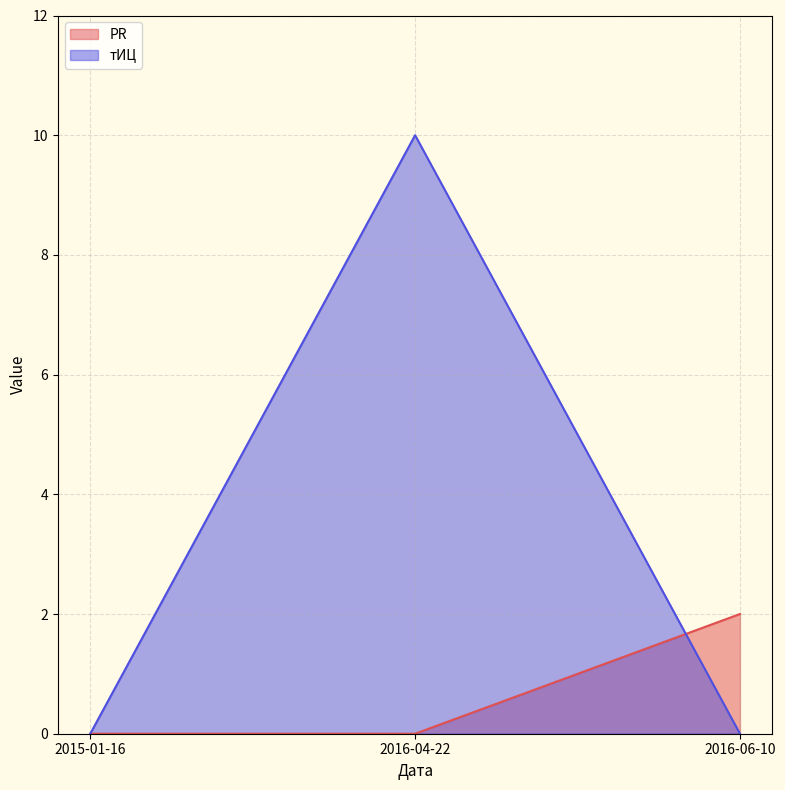

How many PR values are between 0 and 2?

3